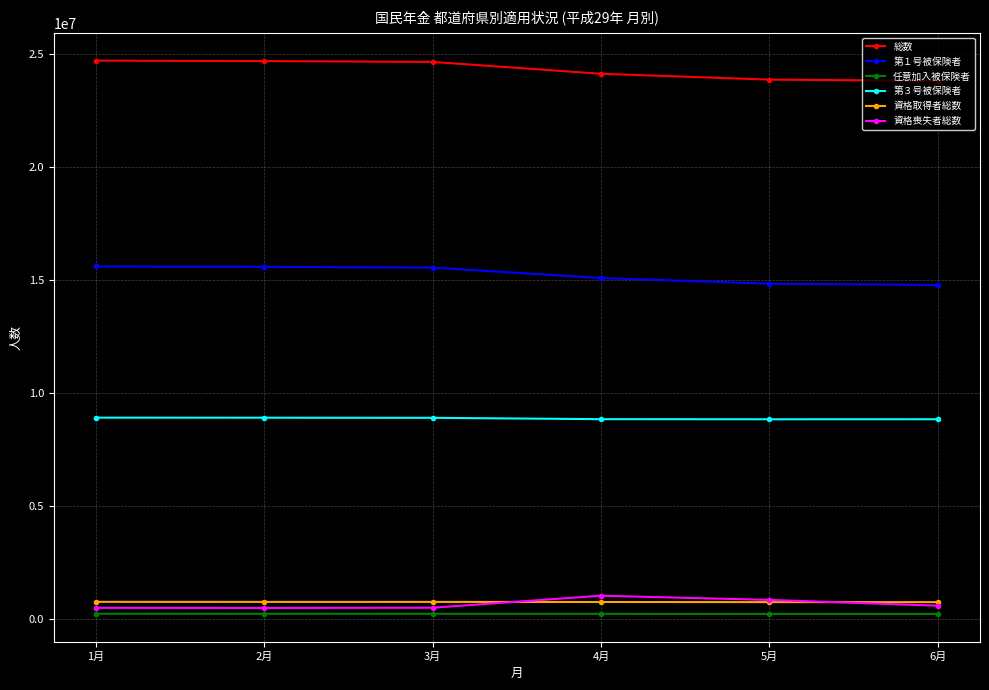

True or false: 第１号被保険者 and 第３号被保険者 intersect in this chart.

False